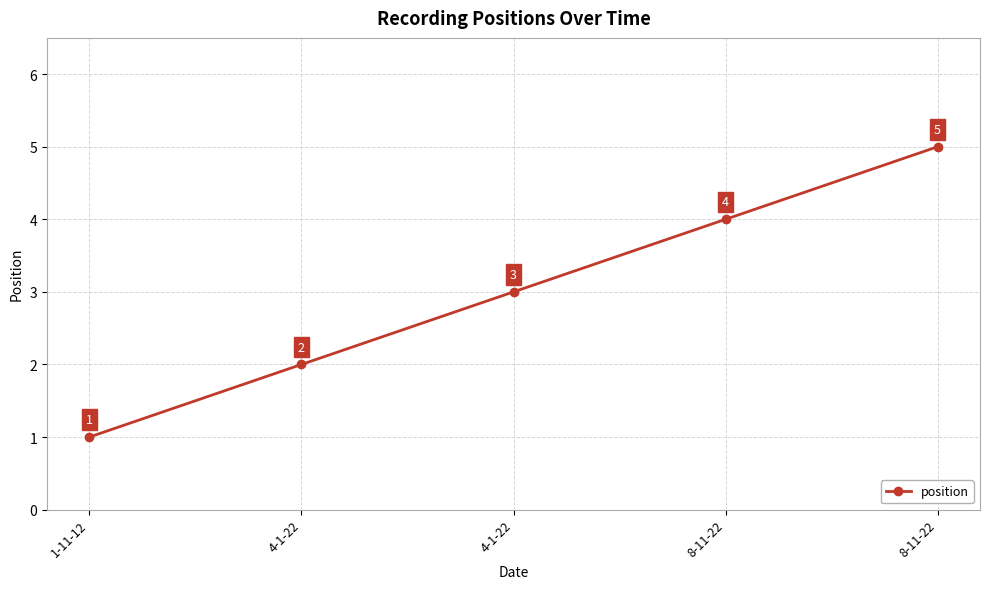

List the labels in order of value, smallest first.

1-11-12, 4-1-22, 4-1-22, 8-11-22, 8-11-22